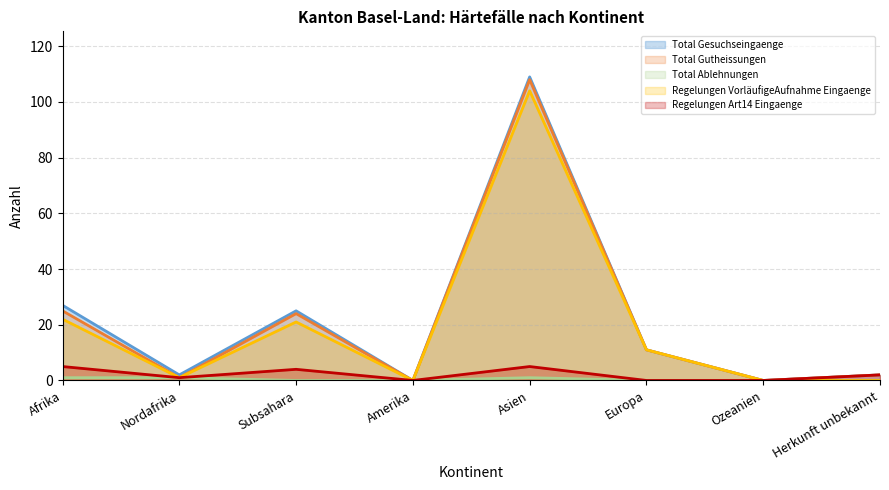

True or false: Regelungen VorläufigeAufnahme Eingaenge and Total Gutheissungen cross at least once.

False